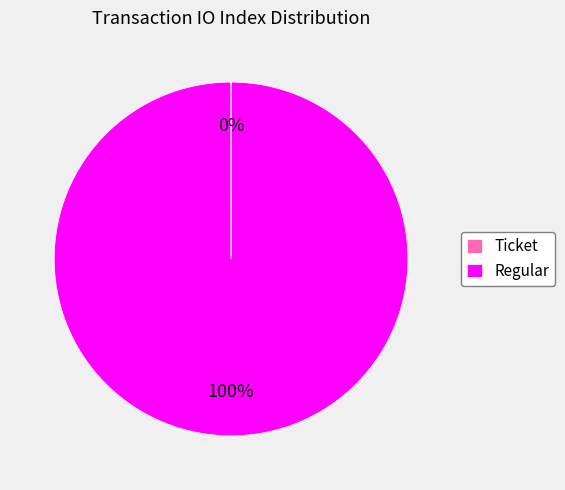

What percentage is the Regular slice, to the nearest percent?

100%